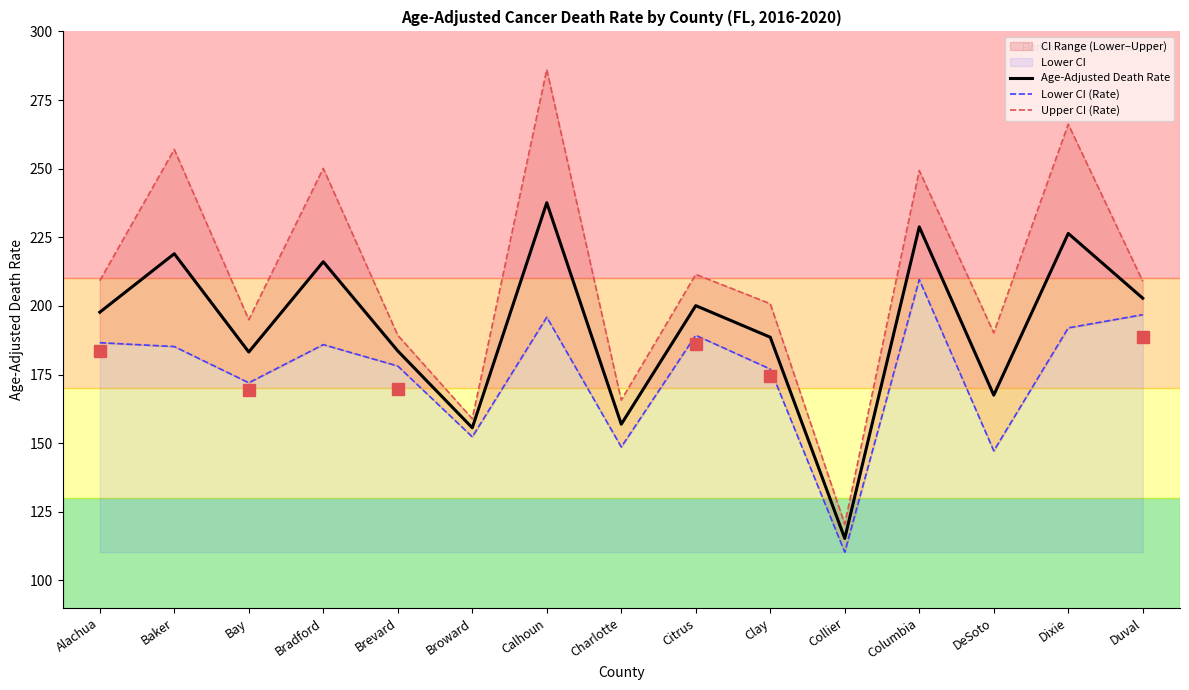

List the series in order of their overall mean, lowest first.

Lower CI (Rate), Age-Adjusted Death Rate, Upper CI (Rate)